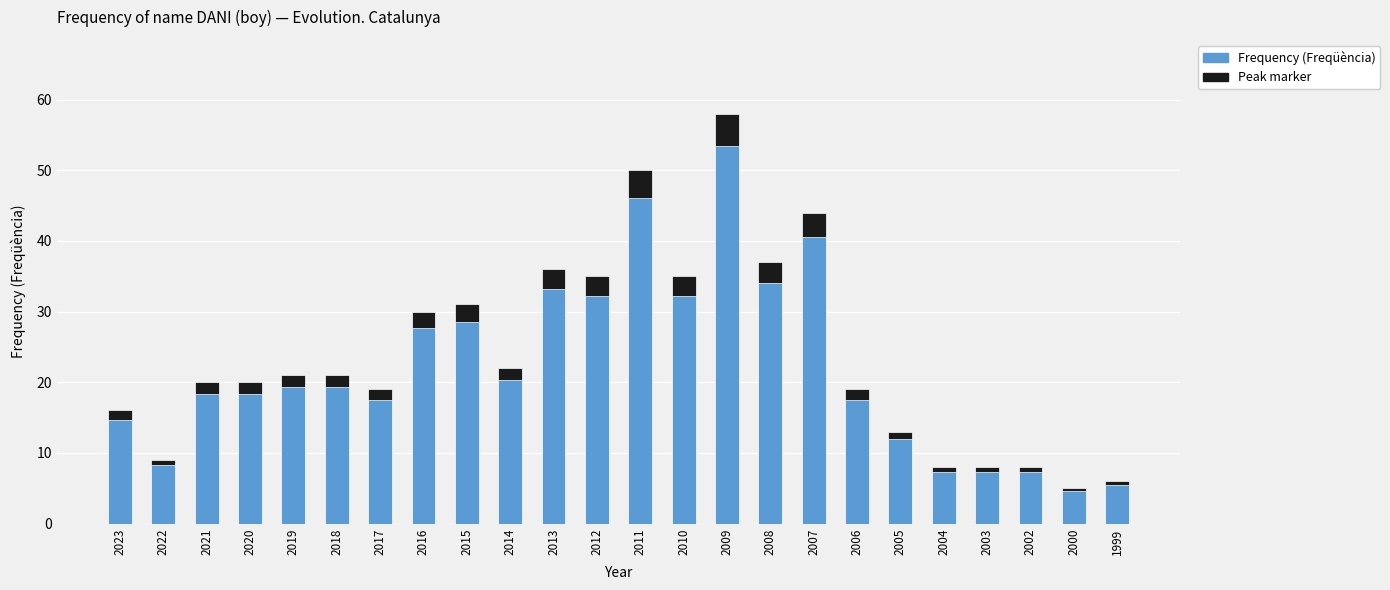

Which series has the largest total across all categories?

Frequency (Freqüència)